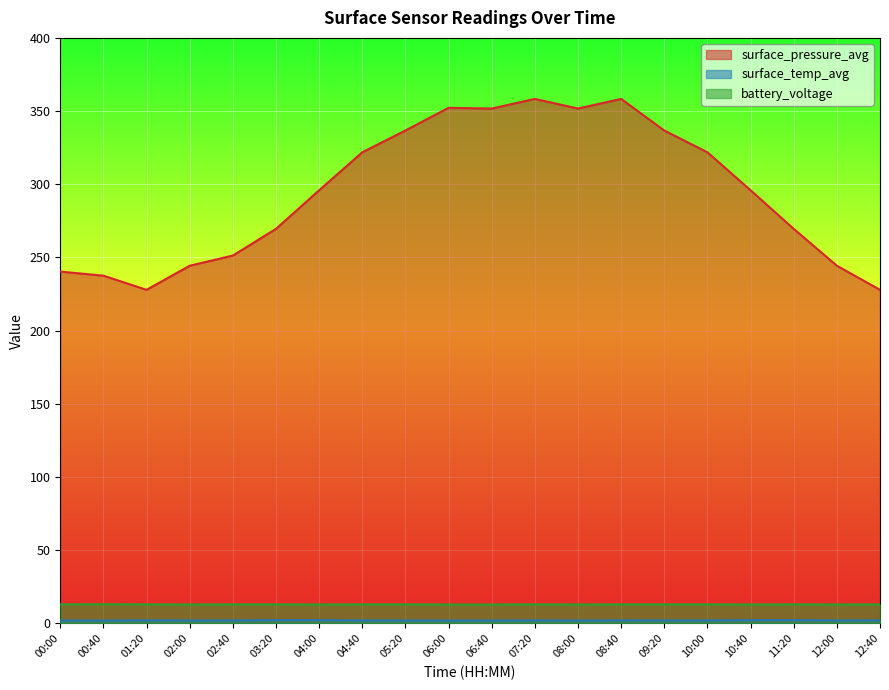

True or false: surface_pressure_avg and battery_voltage intersect in this chart.

False